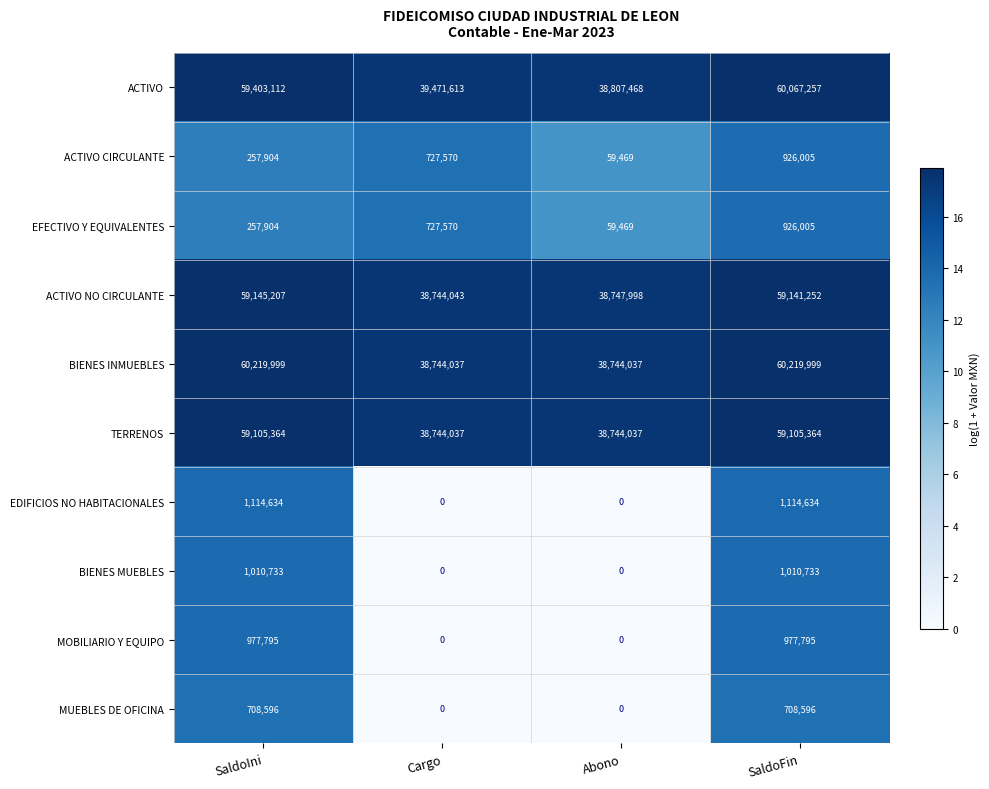

Count the number of categories in the chart.

4